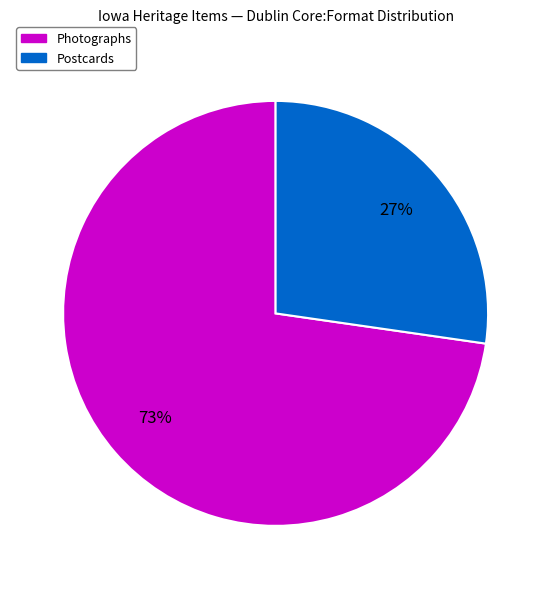

To the nearest percent, what is the average slice percentage?

50%